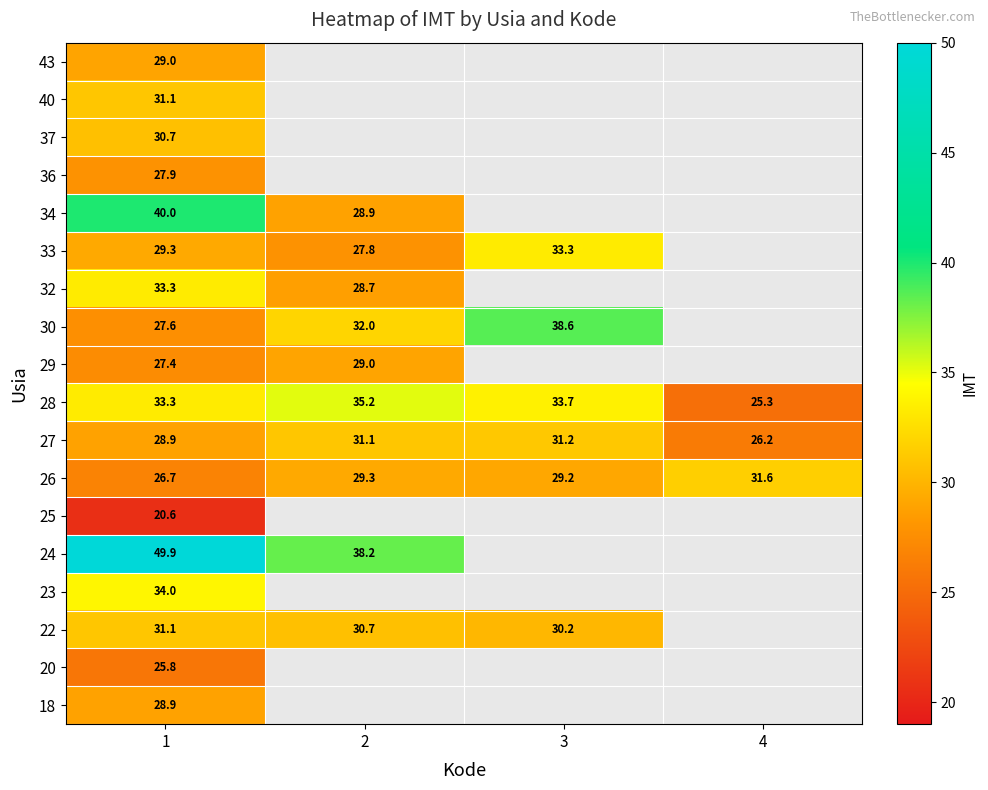

The 26 series shows 38.3 at 3. True or false?

False